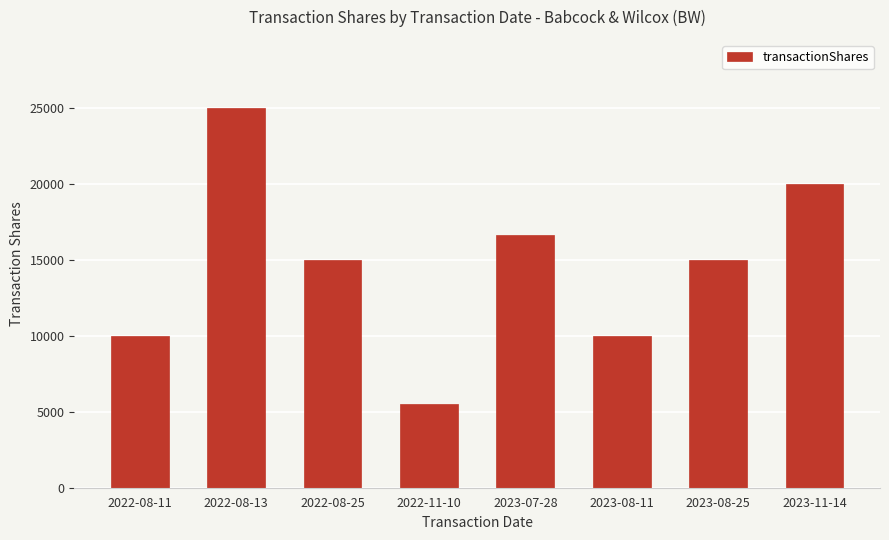

What is the maximum value shown in the chart?

25000